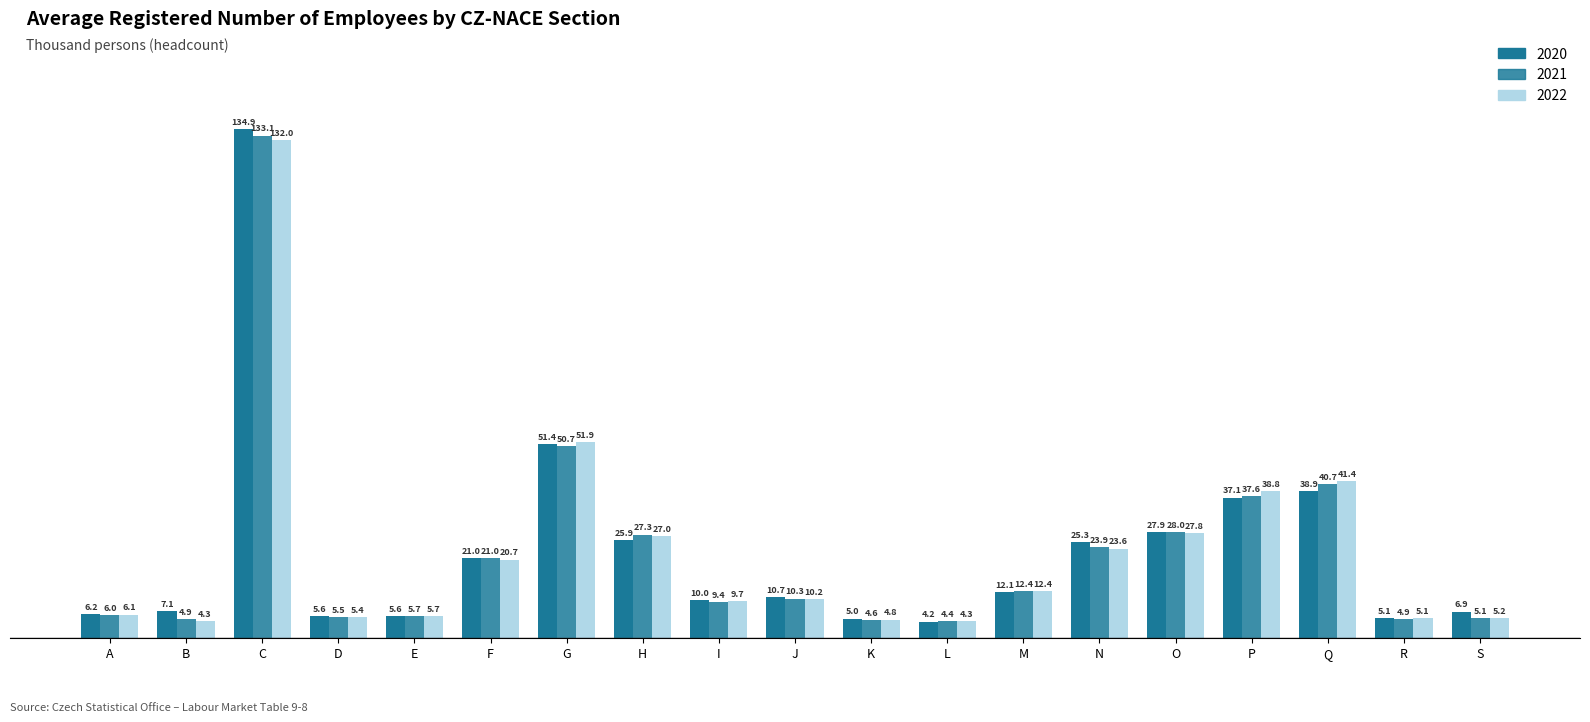

Which category has the lowest value in the 2021 series?

L